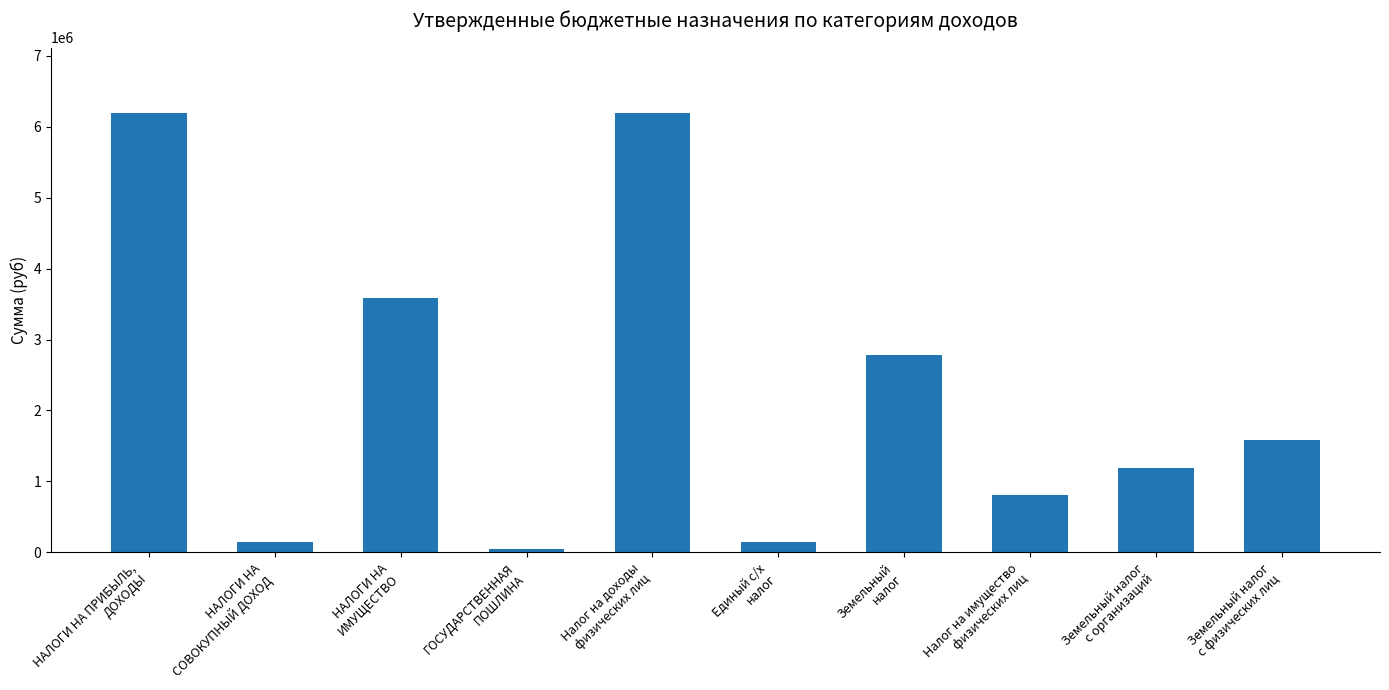

Does the chart contain stacked bars?

No